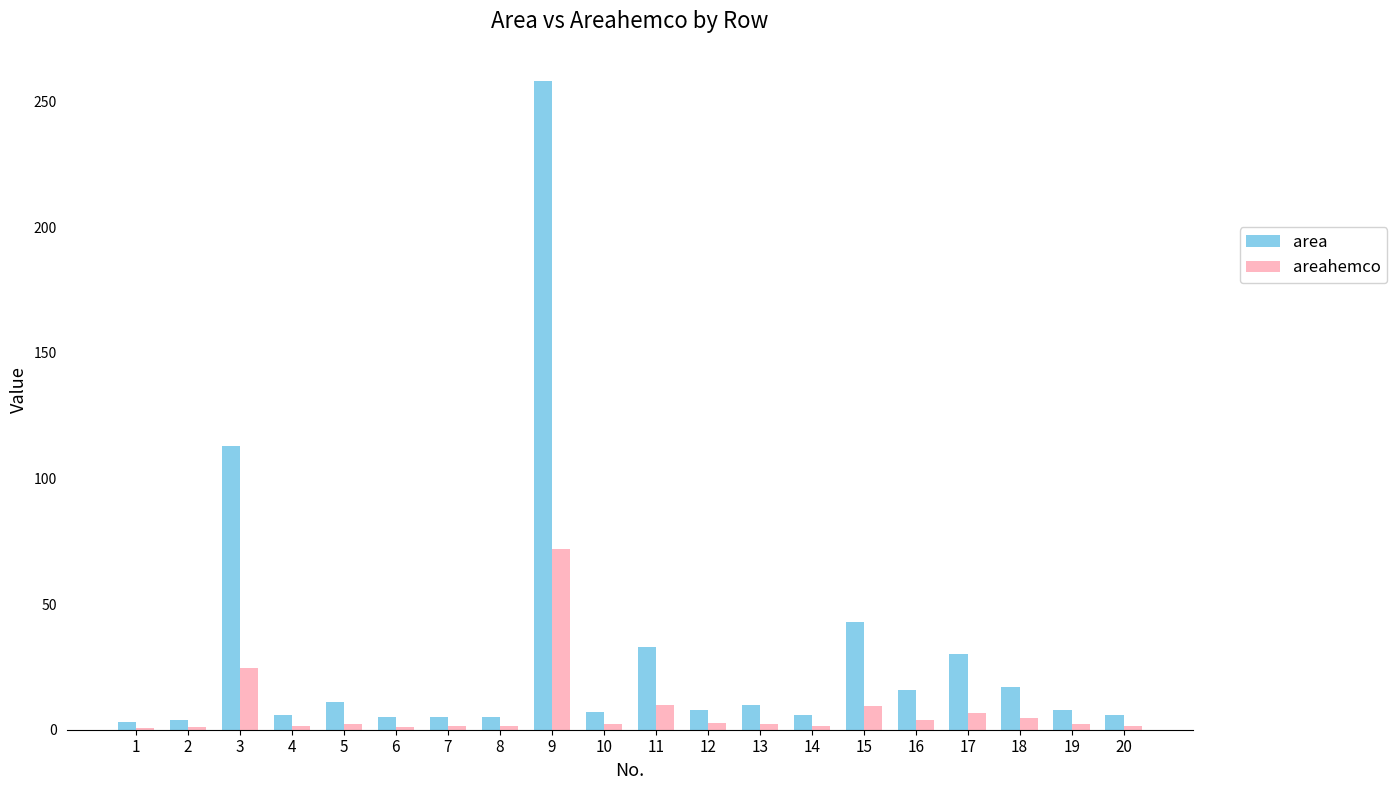

The value of areahemco at 3 is 15.4. True or false?

False